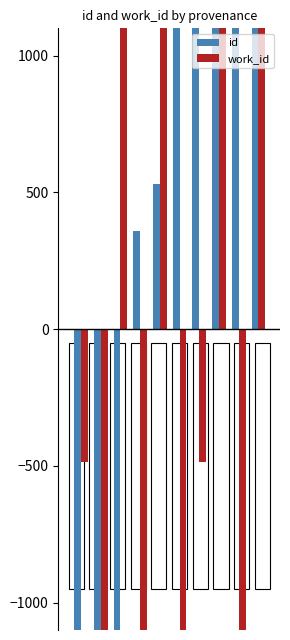

Does the chart contain stacked bars?

No